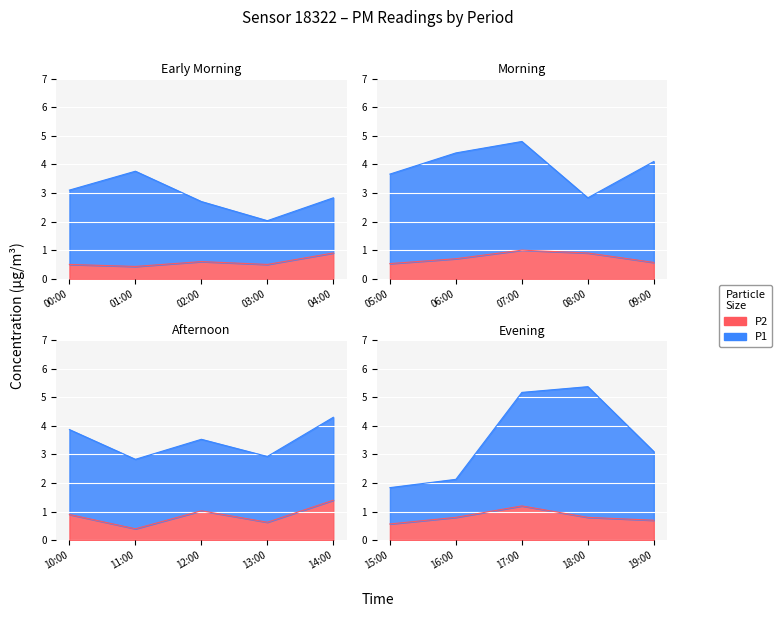

What is the difference between the second highest and minimum values in the P2 series?

0.8